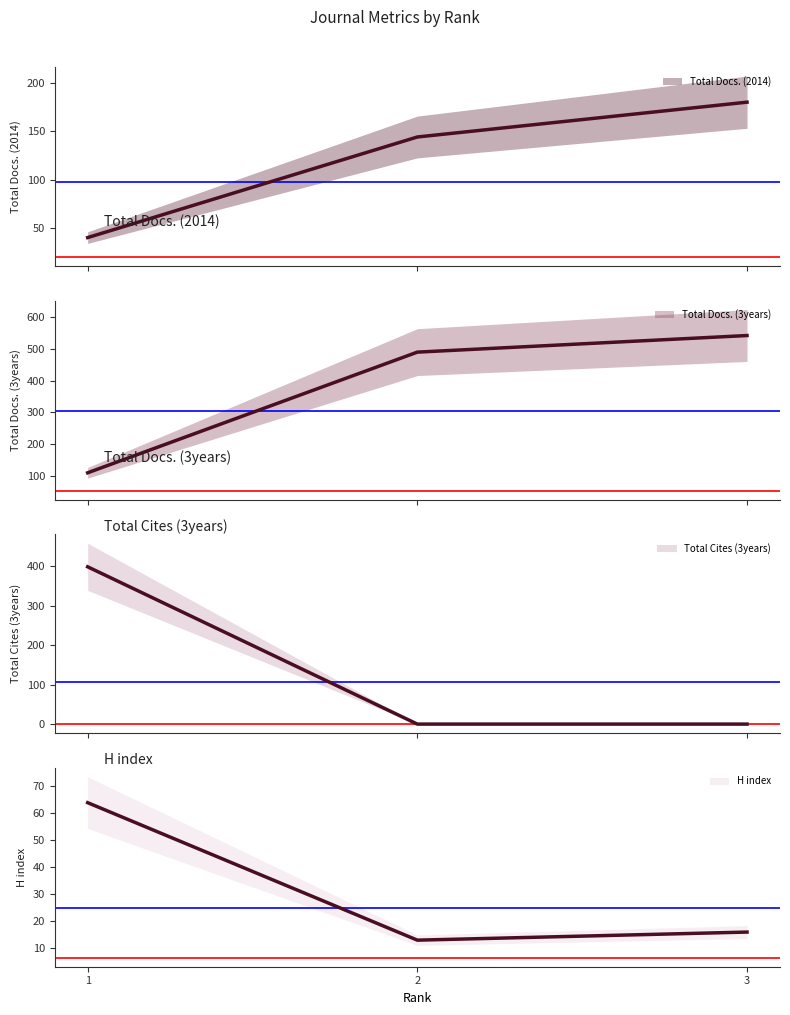

At which category is the sum across all series the highest?

3